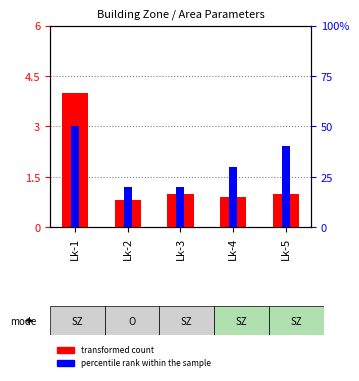

At which category is the sum across all series the highest?

Lk-1